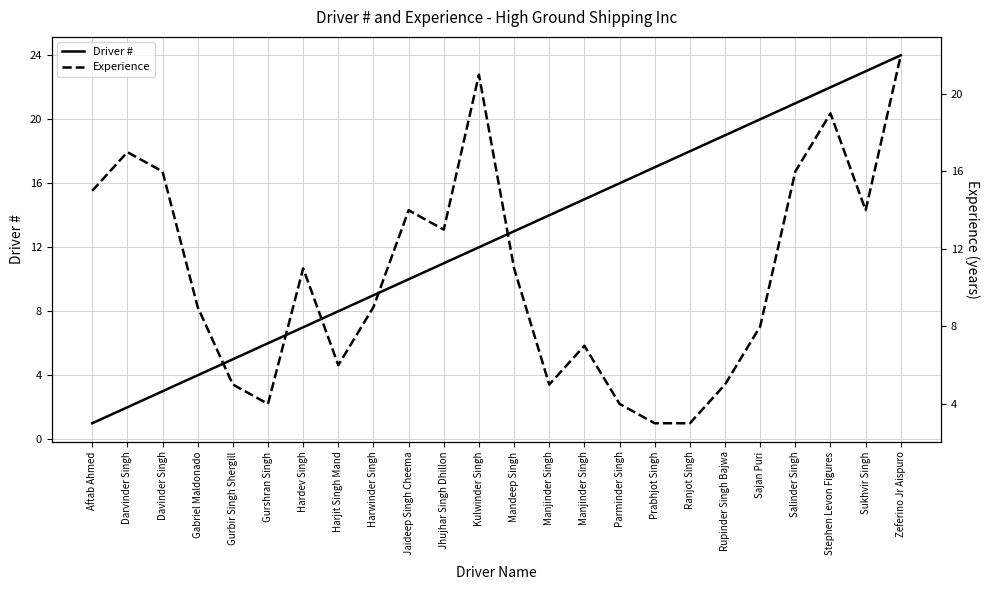

True or false: Experience has a value of 2 at Prabhjot Singh.

False